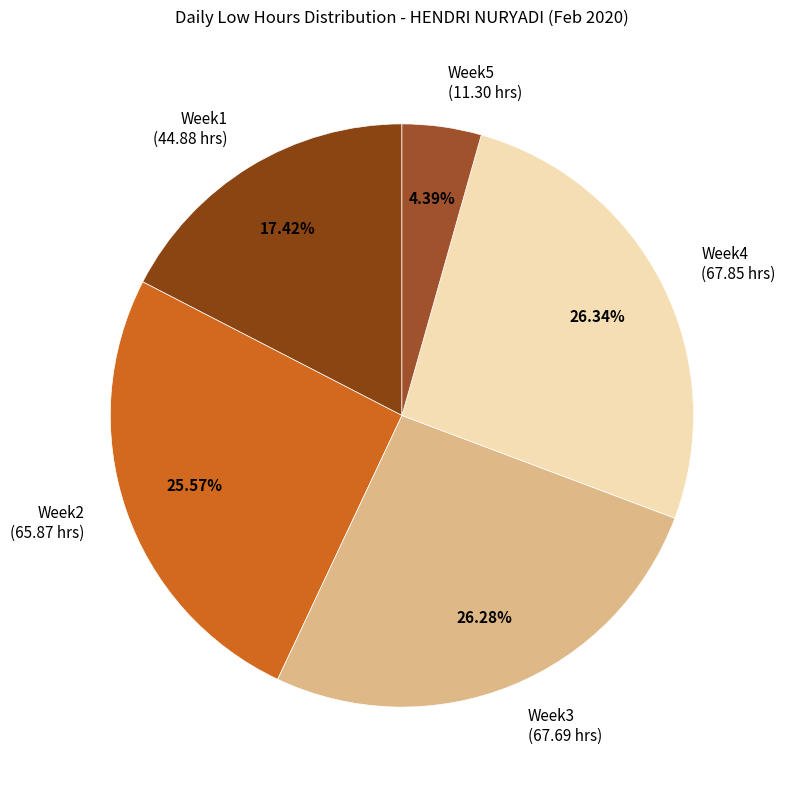

Approximately how many times larger is the value at Week1 (44.88 hrs) compared to Week3 (67.69 hrs)?

0.7